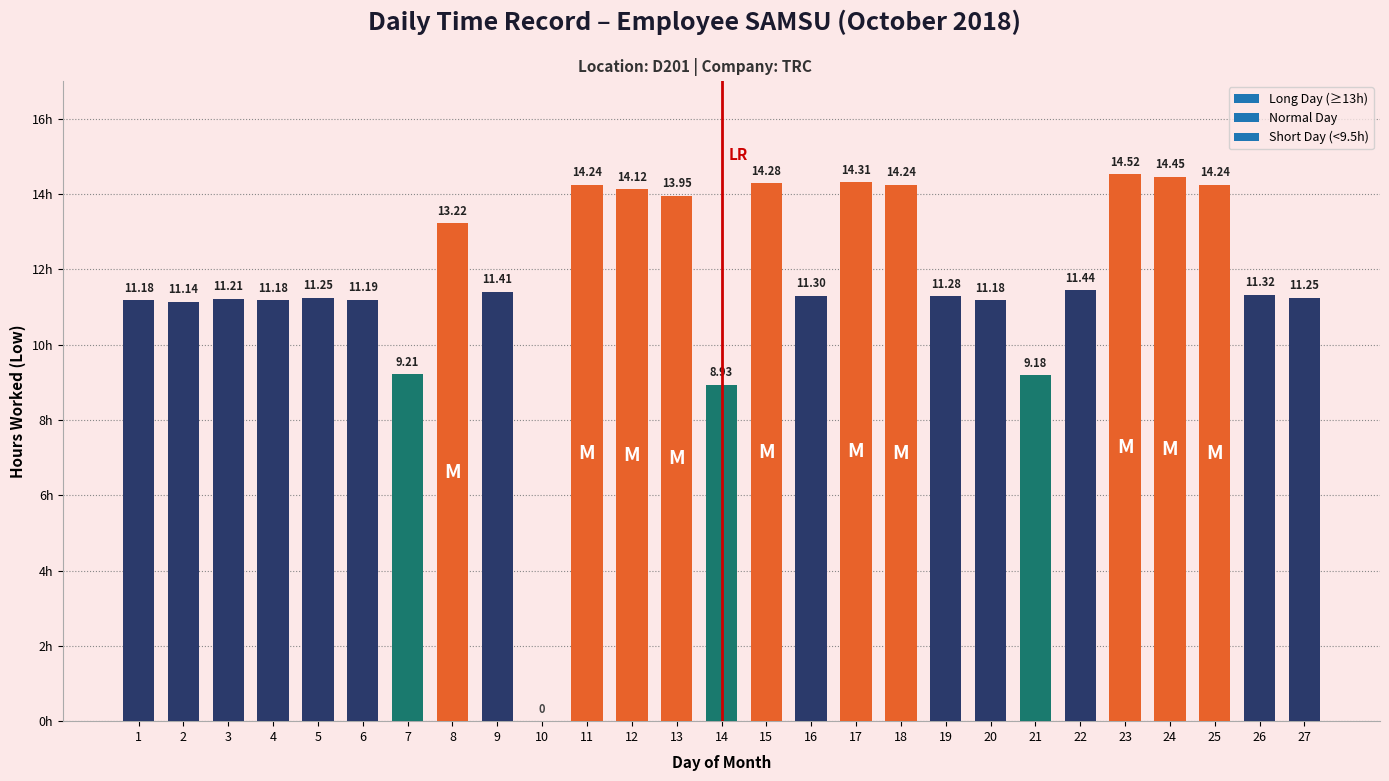

Which has a higher value, 14 or 8?

8